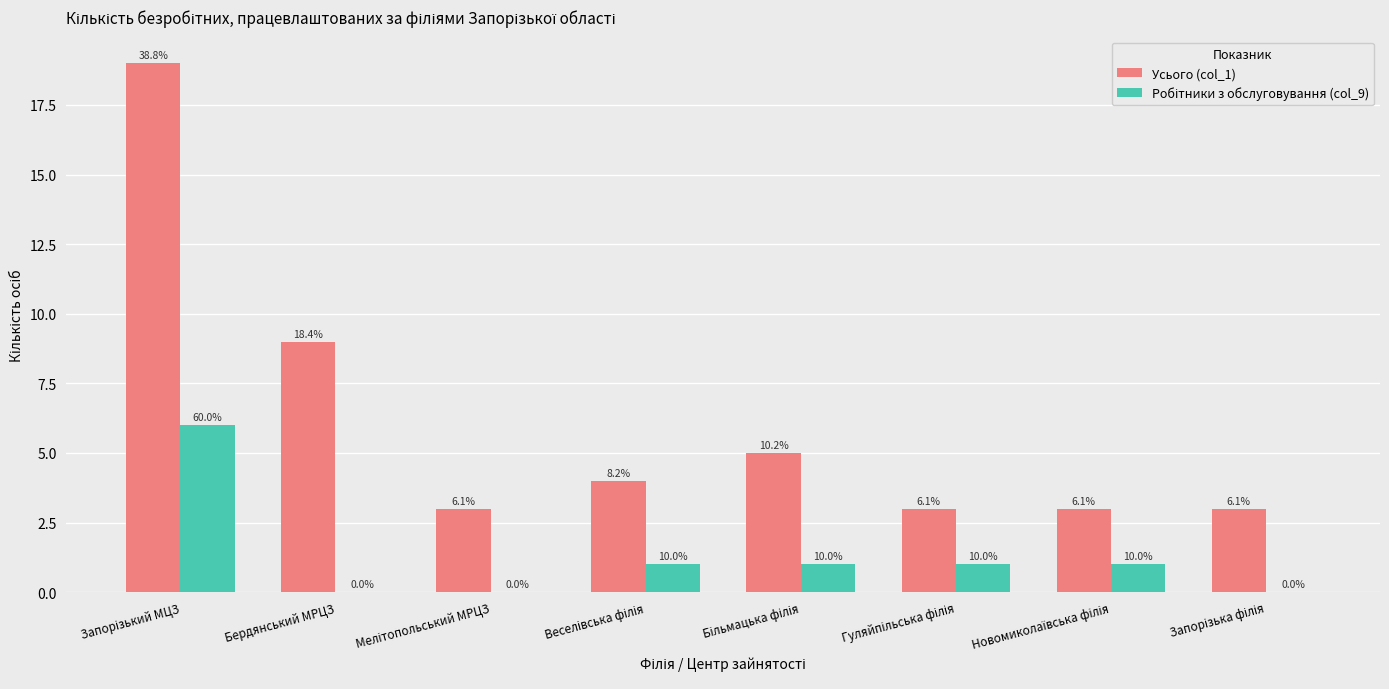

Are the bars horizontal?

No